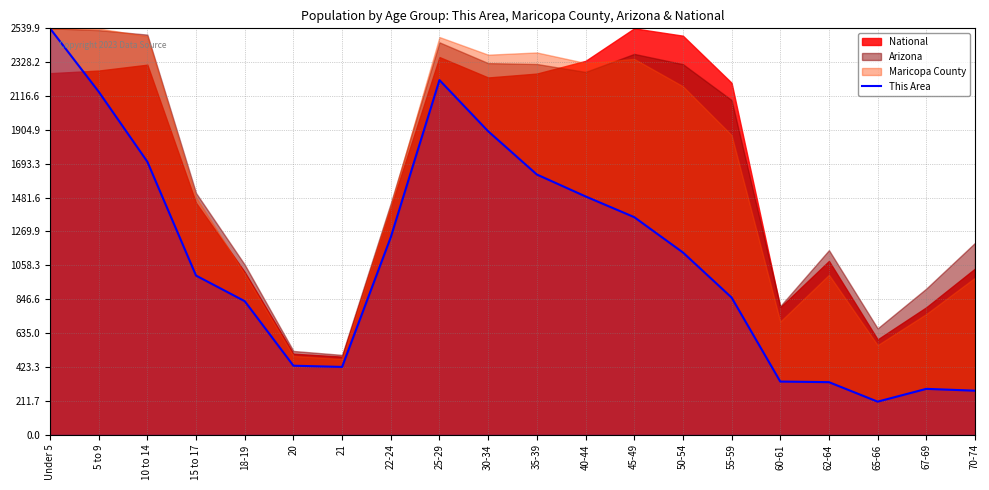

At which label is the value closest to 1372?

45-49